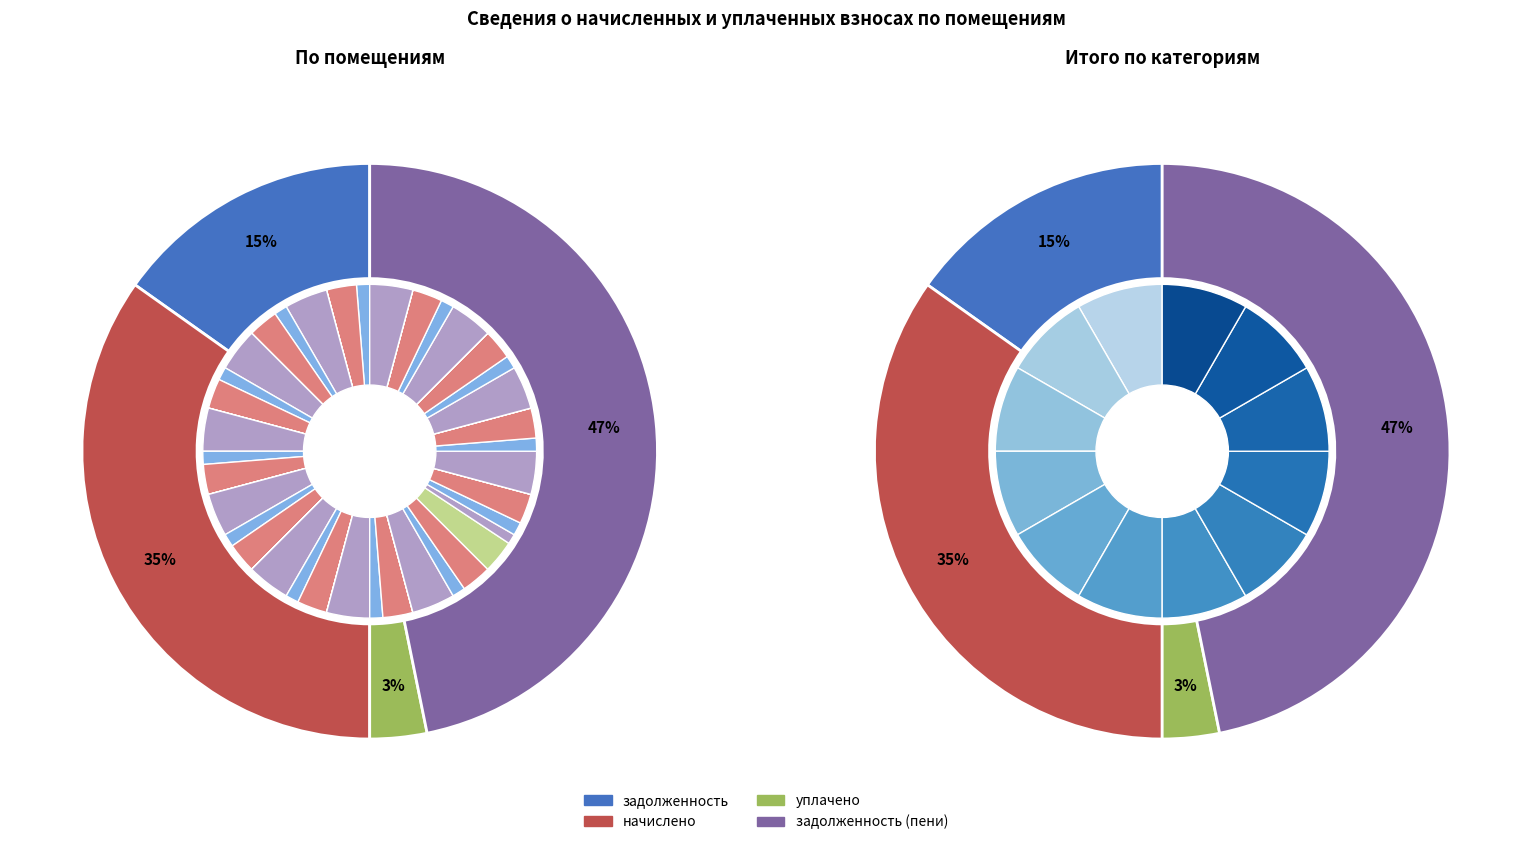

Is there any slice that represents more than half of the pie?

No